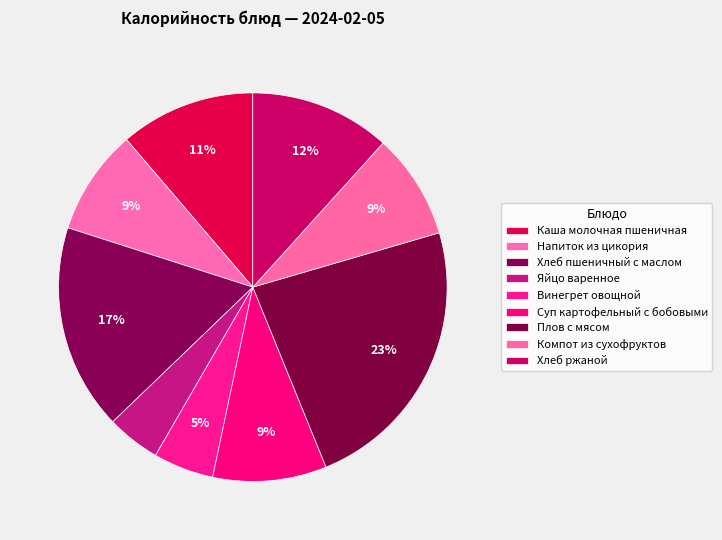

How many segments does this pie chart have?

9